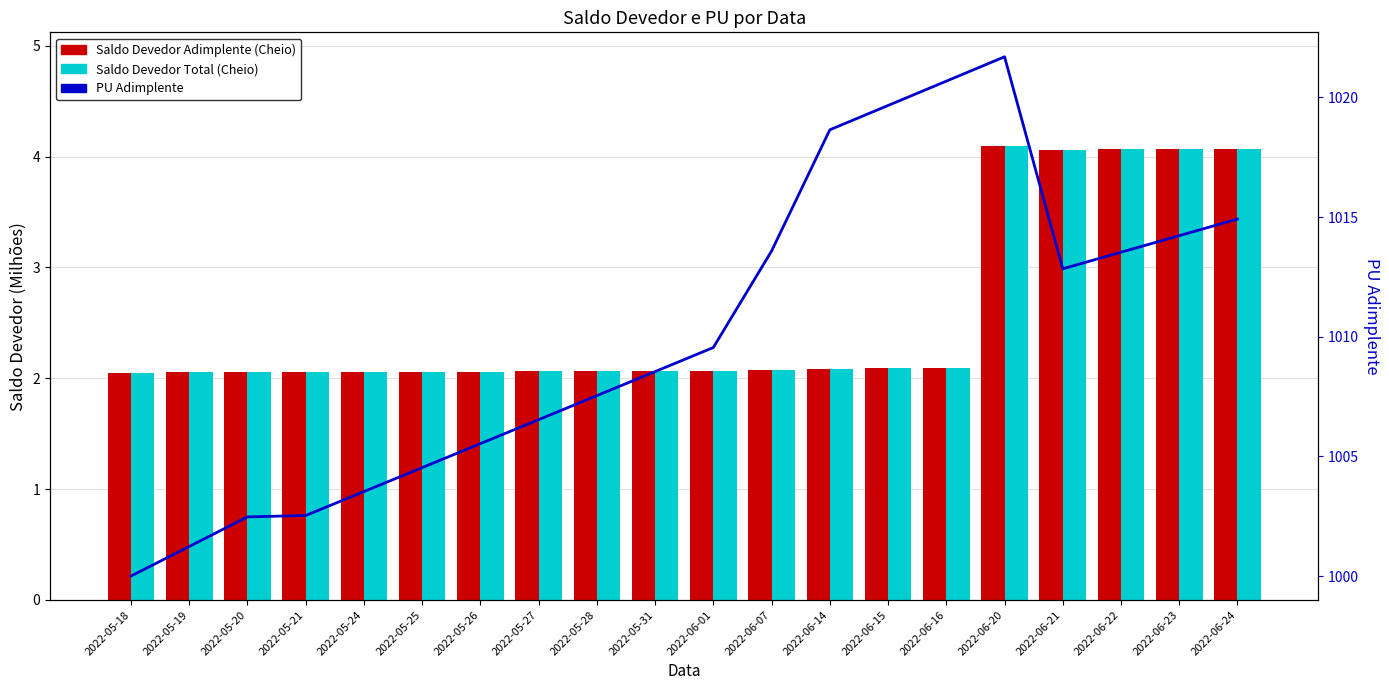

Does the chart contain stacked bars?

No